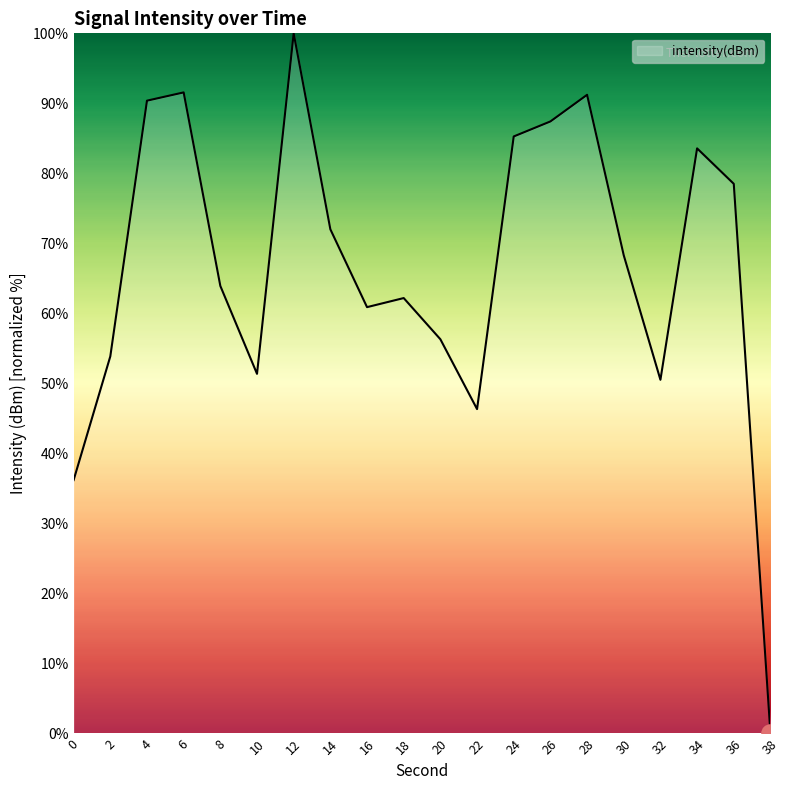

Between 12 and 4, which is larger?

12